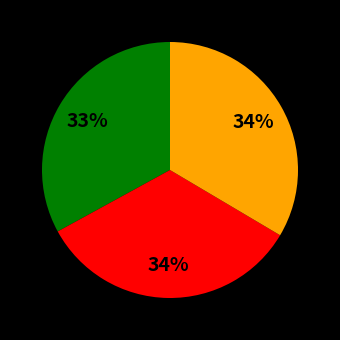

To the nearest percent, what is the difference between the largest and smallest slice percentages?

1%